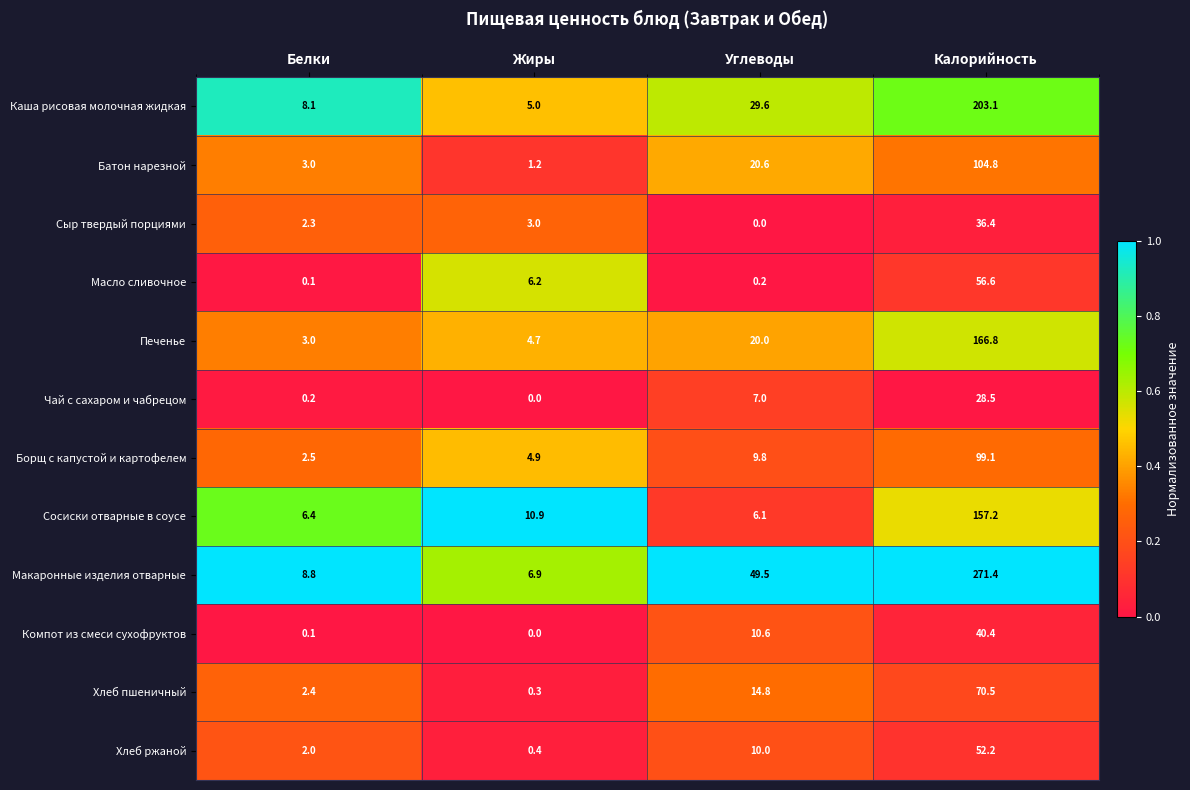

What is the difference between the maximum and minimum values in the Сосиски отварные в соусе series?

151.1